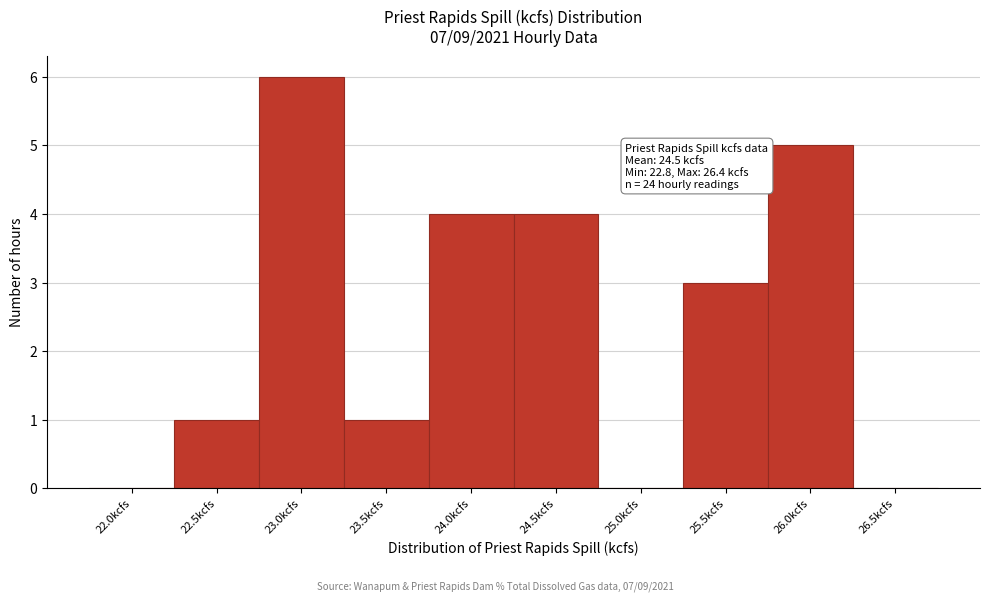

Reading left to right, transcribe all the data shown in this chart.

22.0kcfs=0	22.5kcfs=1	23.0kcfs=6	23.5kcfs=1	24.0kcfs=4	24.5kcfs=4	25.0kcfs=0	25.5kcfs=3	26.0kcfs=5	26.5kcfs=0